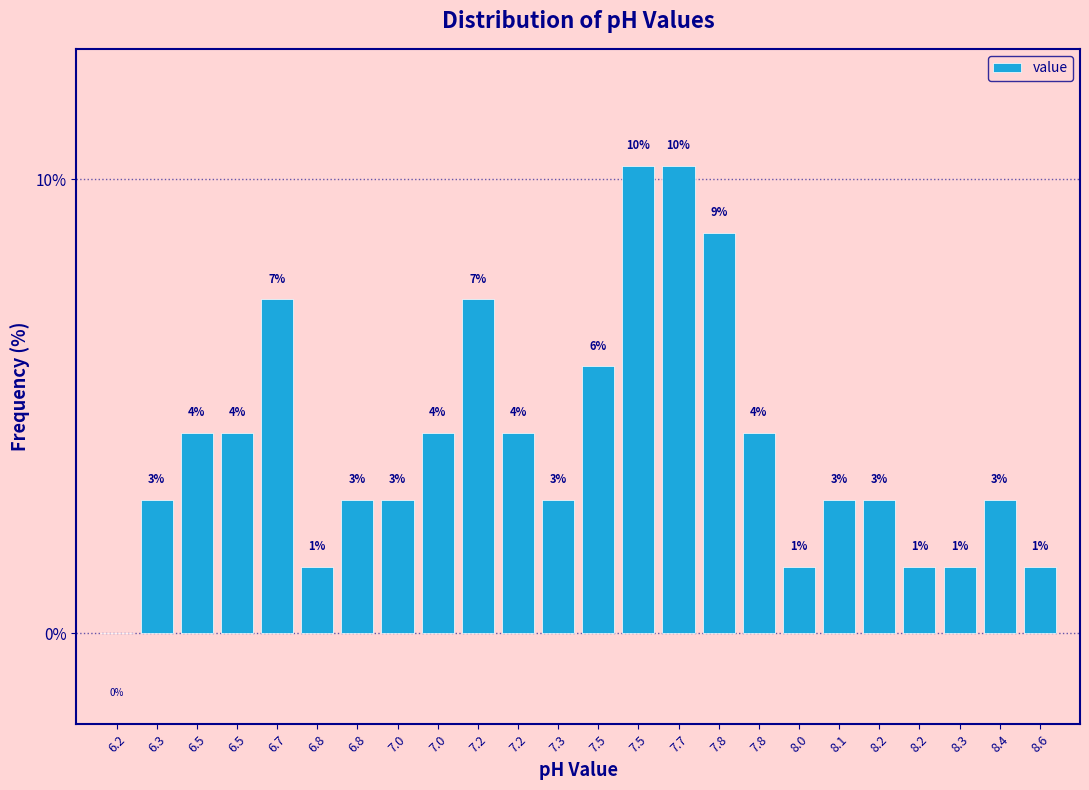

Are the bars horizontal?

No